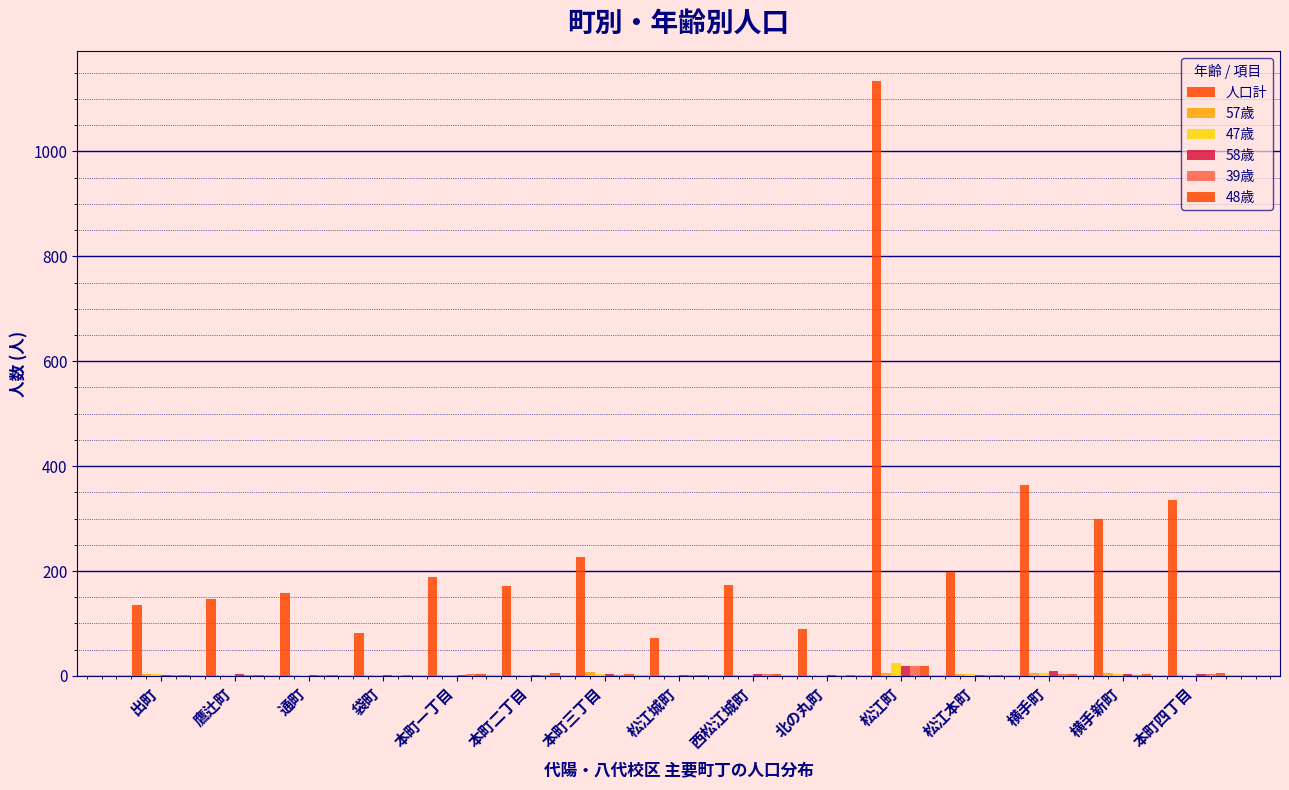

The value of 39歳 at 横手町 is 3. True or false?

True